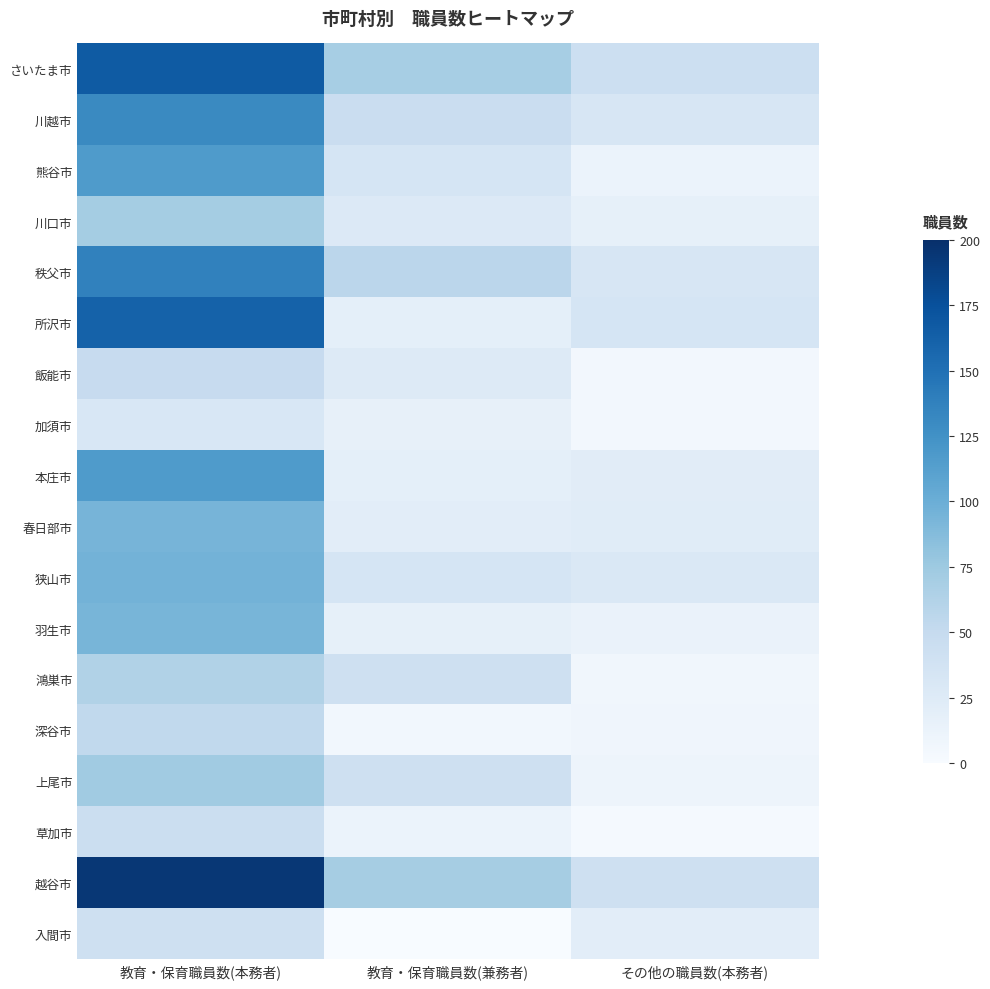

Between 教育・保育職員数(兼務者) and その他の職員数(本務者), which is larger?

教育・保育職員数(兼務者)